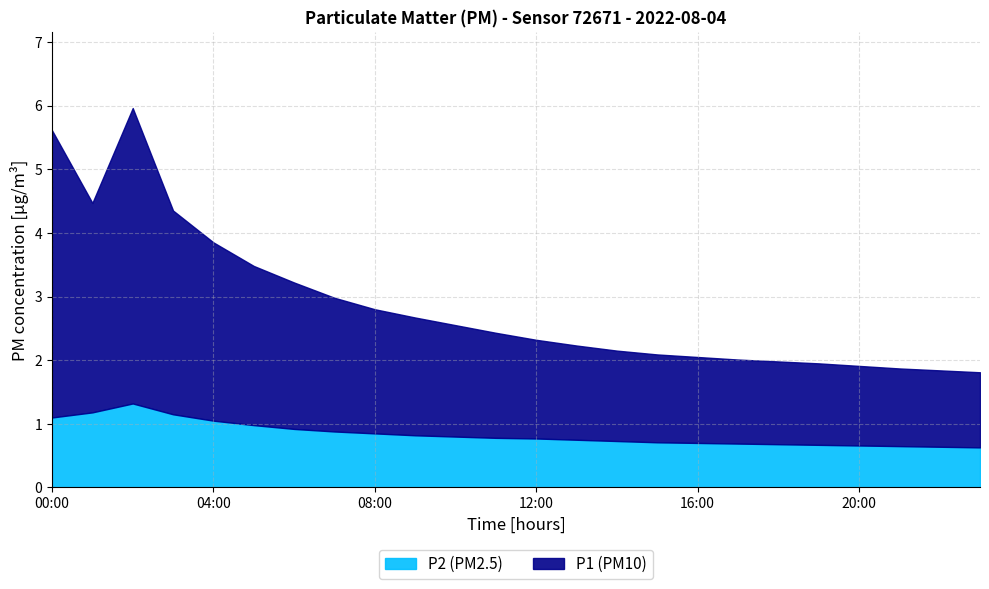

True or false: P2 (PM2.5) has a value of 0.7 at 20:00.

True